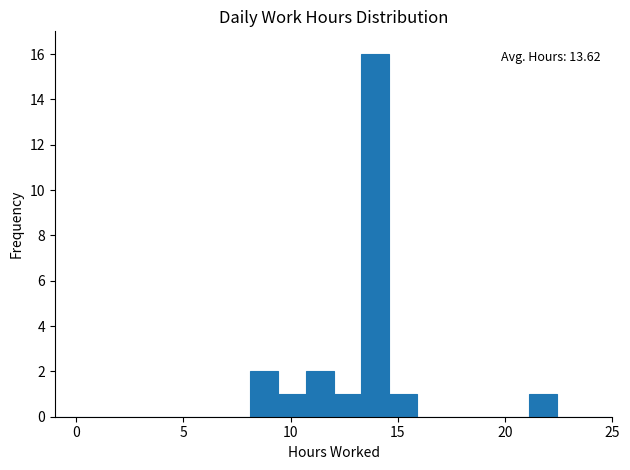

Read against the x-axis, roughly where is the centre of the tallest bar?

14.0